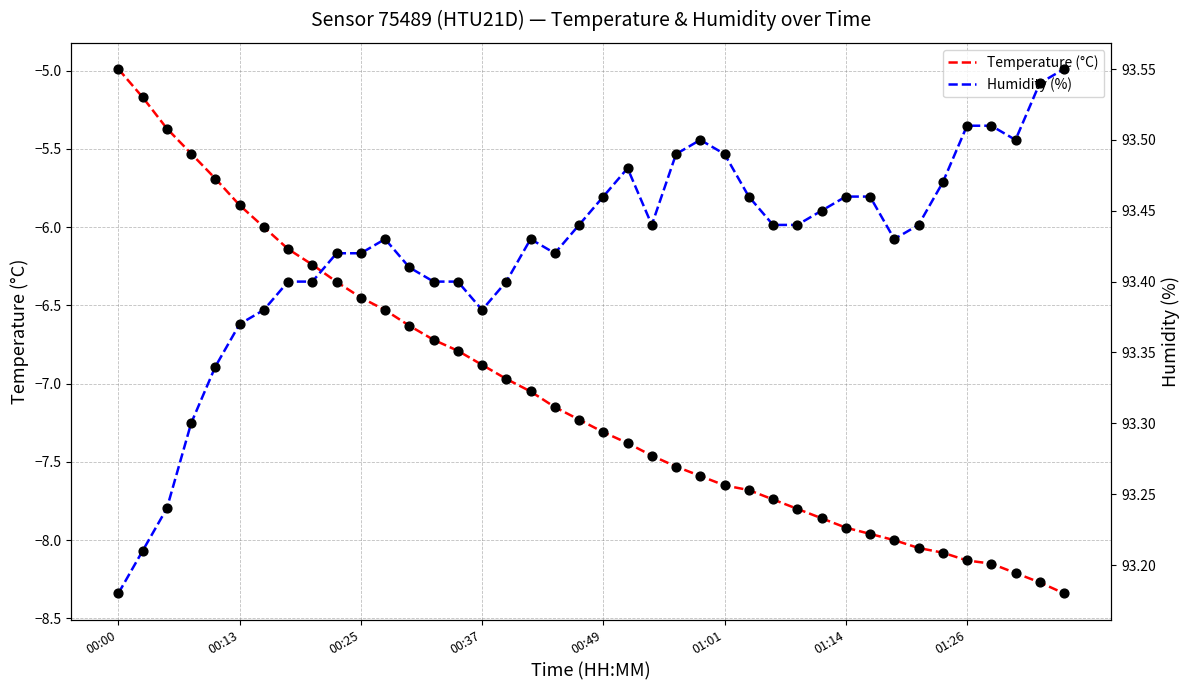

Which series reaches the maximum Y coordinate?

Humidity (%)